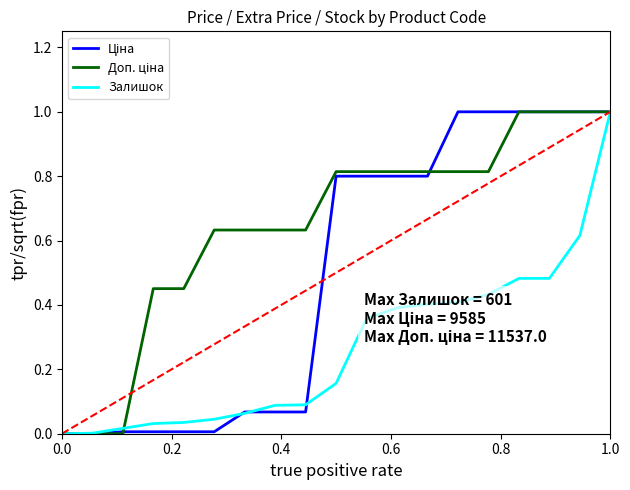

What is the maximum value shown in the chart?

1.0